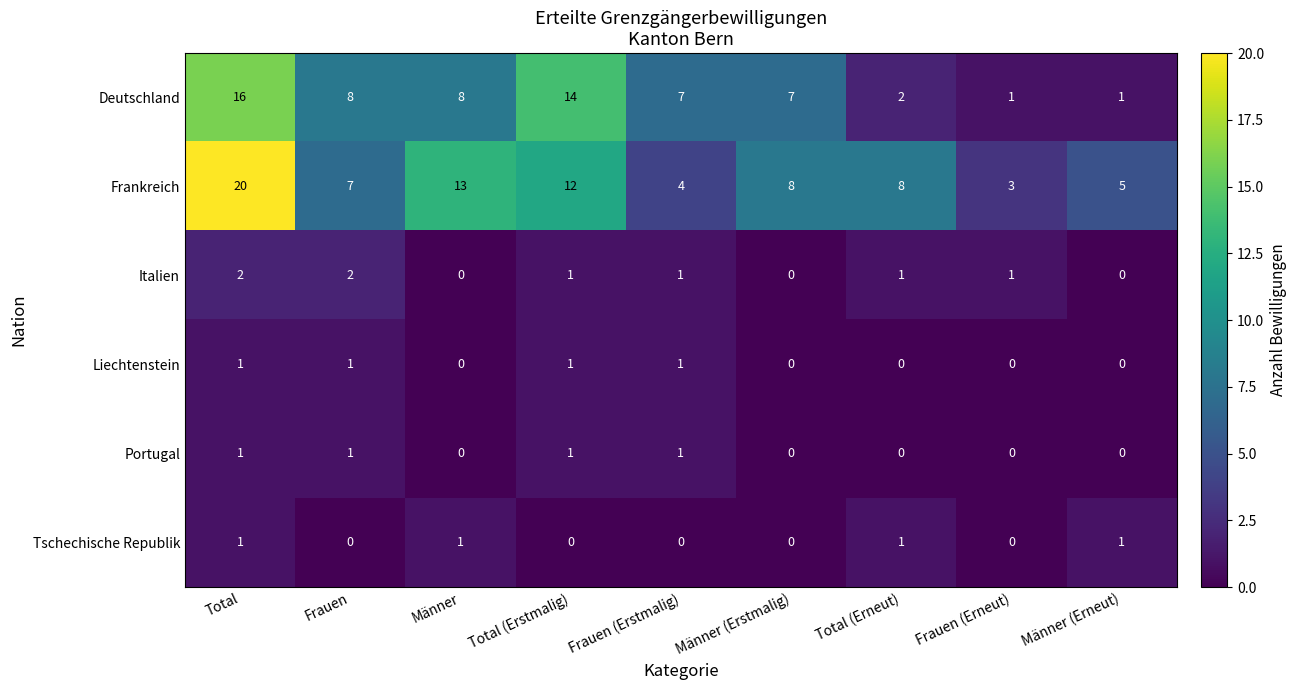

True or false: Portugal has a value of 0 at Frauen (Erneut).

True